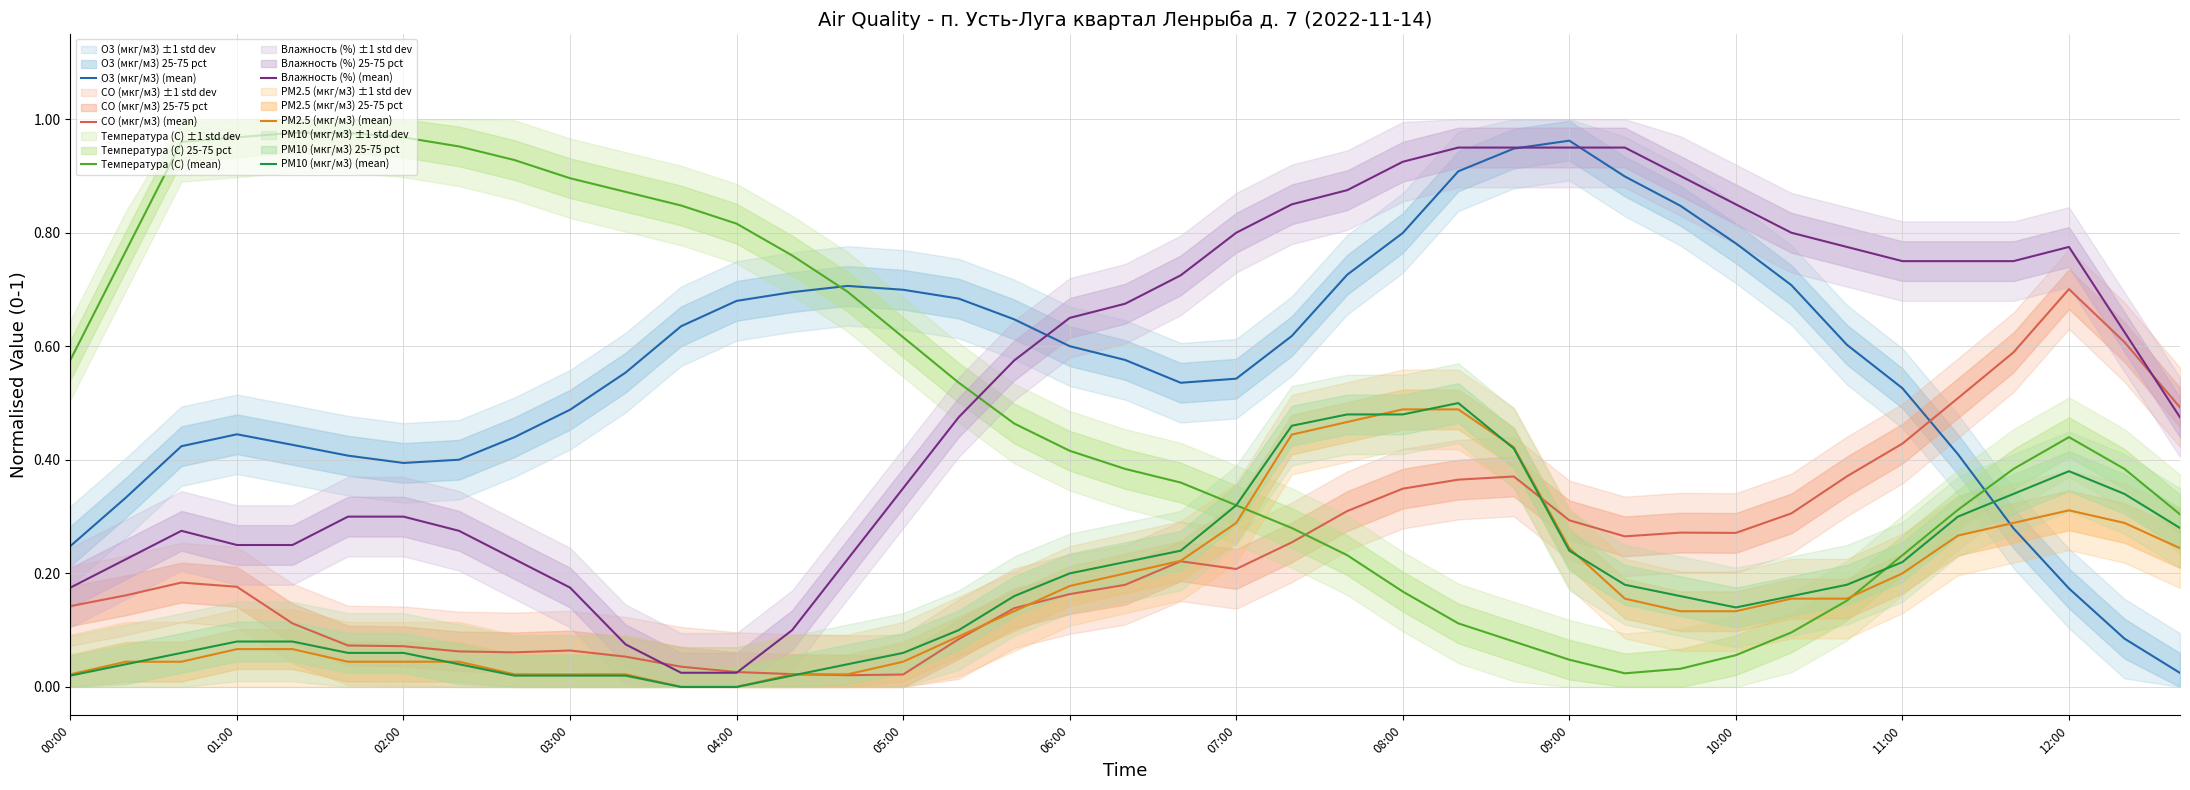

The value of PM2.5 (мкг/м3) (mean) at 11:00 is 0.2. True or false?

True